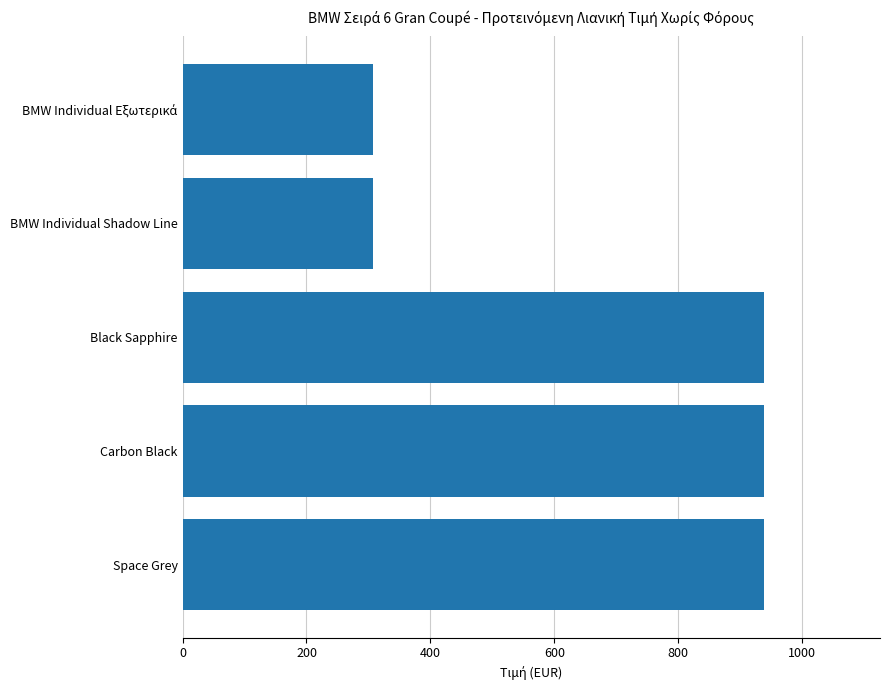

What is the change in value from Black Sapphire to BMW Individual Shadow Line?

-631.2